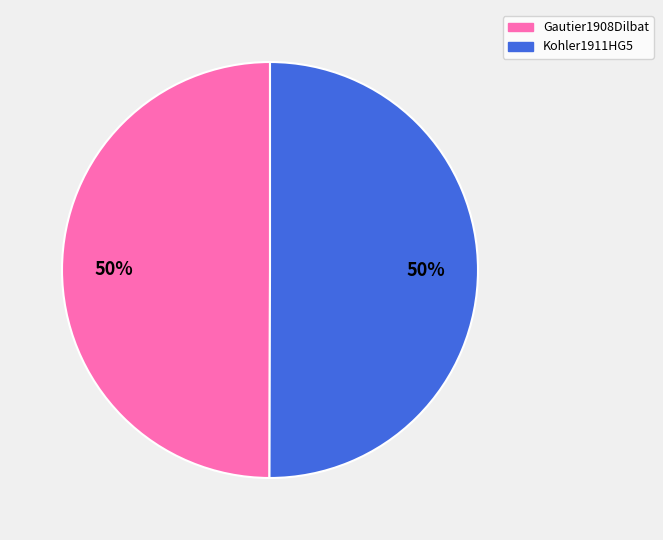

To the nearest percent, what portion does Gautier1908Dilbat represent?

50%